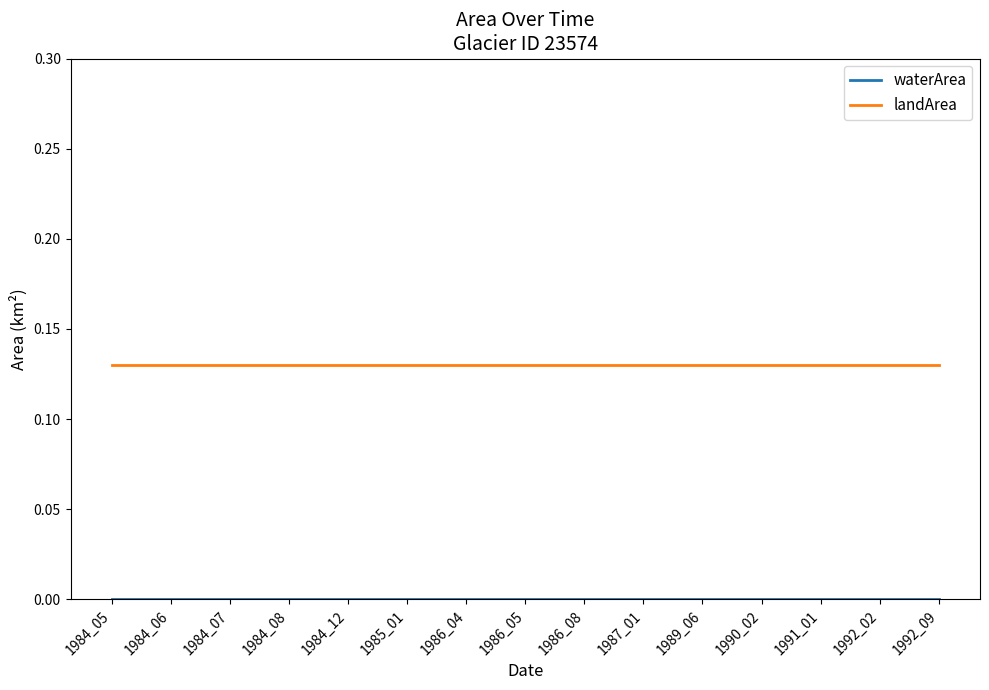

Count the number of categories in the chart.

15